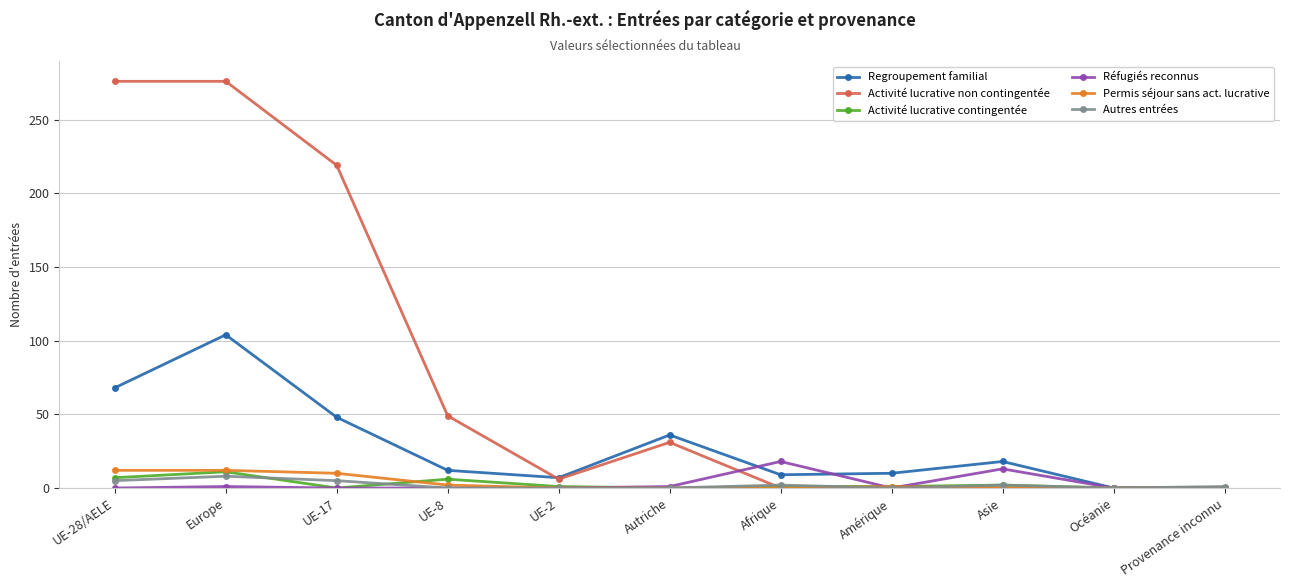

What is the sum of all Activité lucrative contingentée values?

29